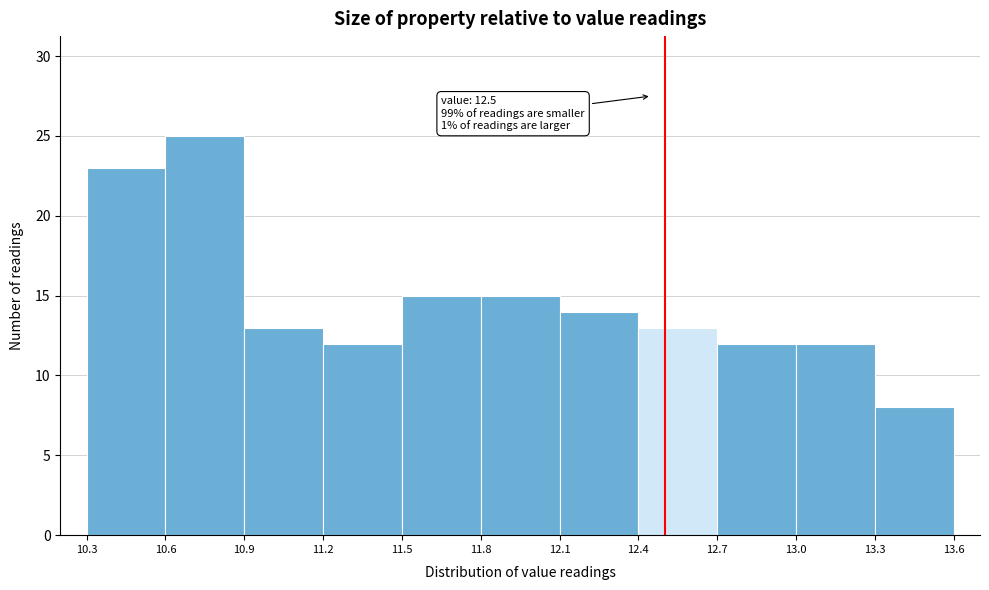

Which range on the x-axis has the tallest bar?

10.6 to 10.9